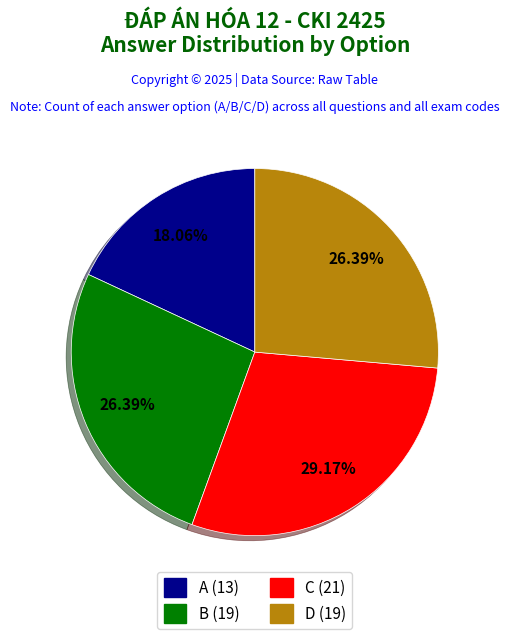

What is the smallest slice in the pie chart?

A